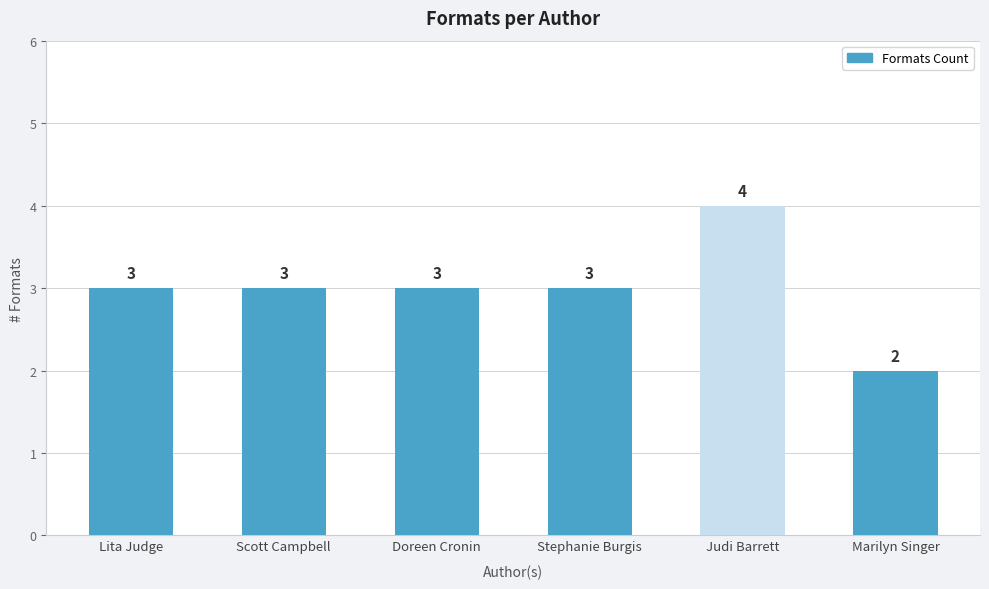

True or false: the data shows 3 at Marilyn Singer.

False